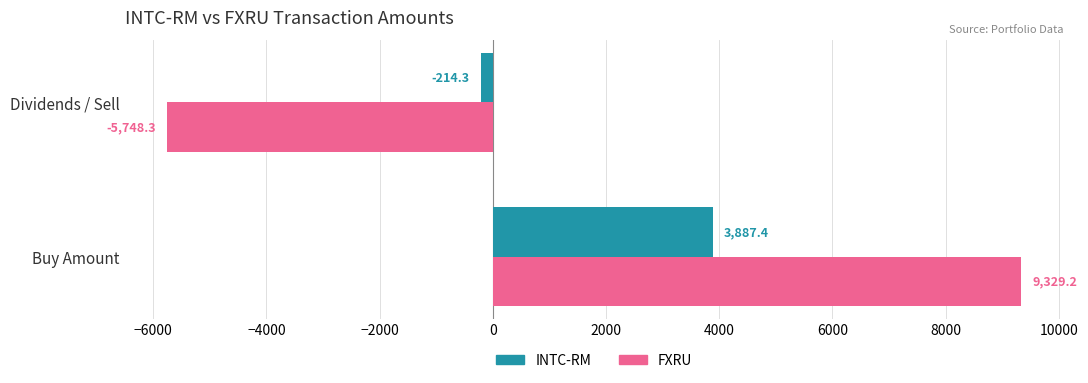

At how many categories does at least one series exceed 9007?

1